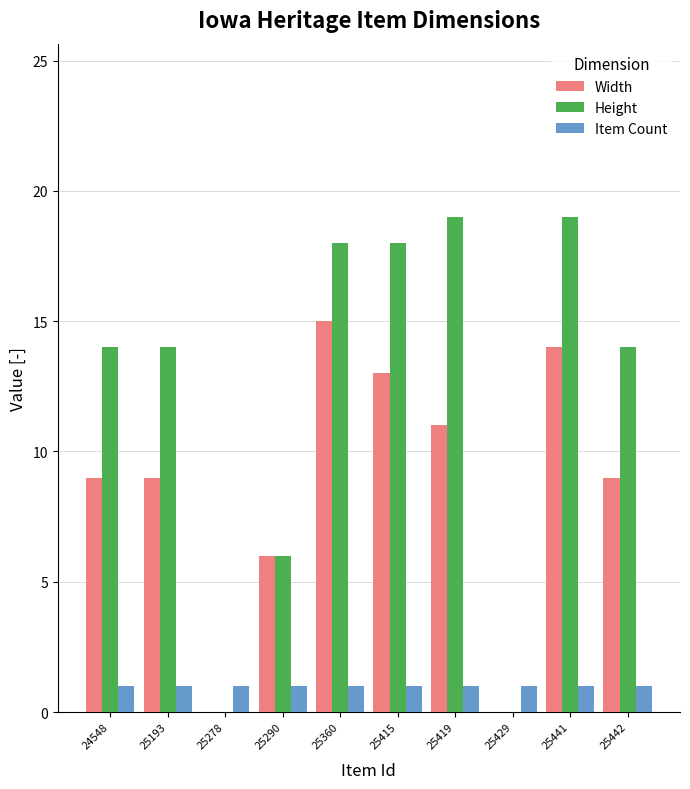

What is the highest value of the Height series?

19